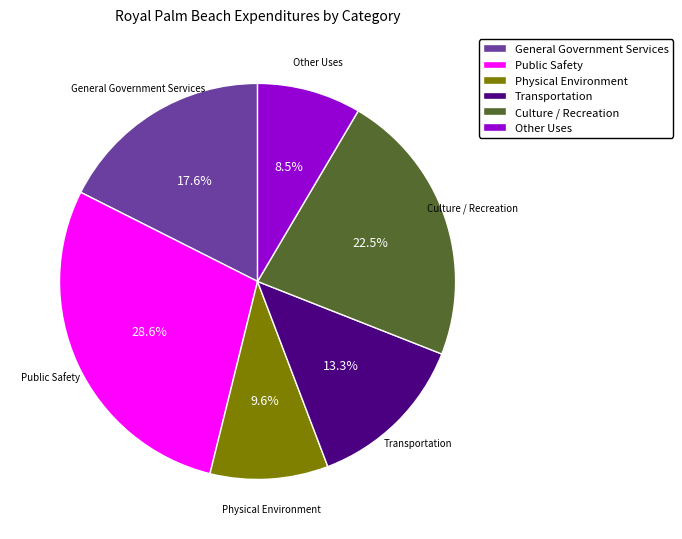

Is the sum of Culture / Recreation and Public Safety greater than half?

Yes